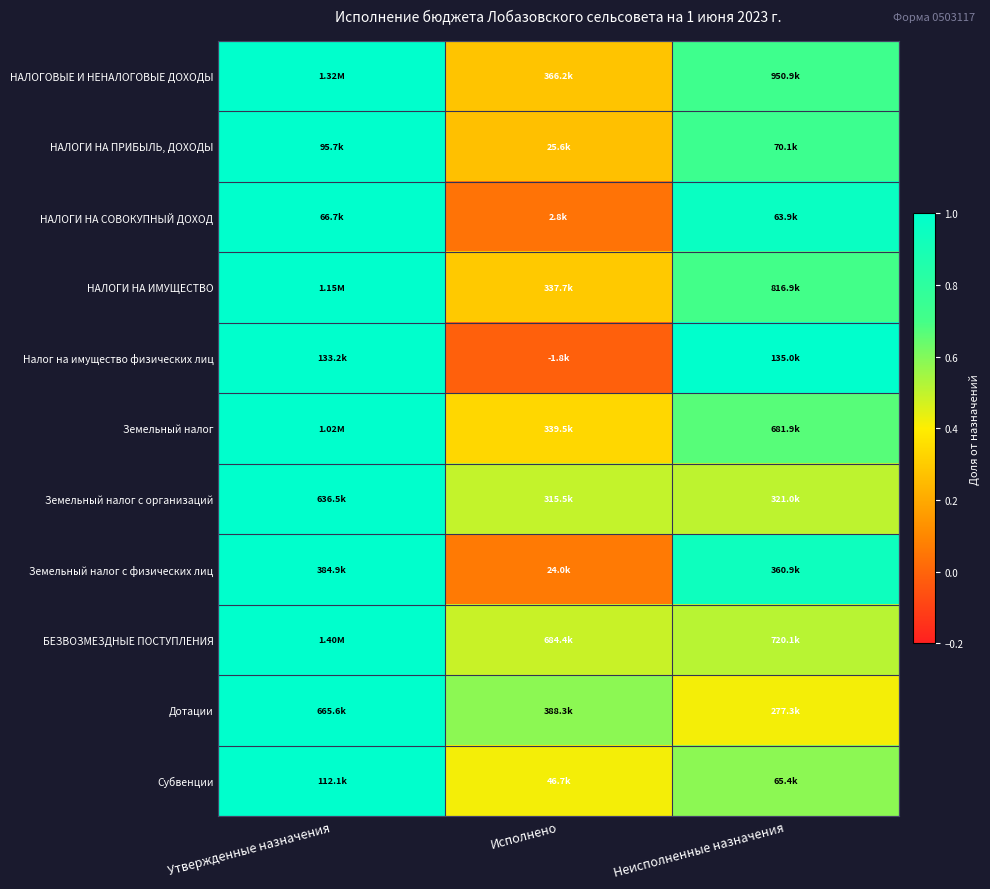

Reading left to right, list all the values displayed in this chart.

НАЛОГОВЫЕ И НЕНАЛОГОВЫЕ ДОХОДЫ: Утвержденные назначения=1.0	Исполнено=0.3	Неисполненные назначения=0.7
НАЛОГИ НА ПРИБЫЛЬ, ДОХОДЫ: Утвержденные назначения=1.0	Исполнено=0.3	Неисполненные назначения=0.7
НАЛОГИ НА СОВОКУПНЫЙ ДОХОД: Утвержденные назначения=1.0	Исполнено=0.0	Неисполненные назначения=1.0
НАЛОГИ НА ИМУЩЕСТВО: Утвержденные назначения=1.0	Исполнено=0.3	Неисполненные назначения=0.7
Налог на имущество физических лиц: Утвержденные назначения=1.0	Исполнено=-0.0	Неисполненные назначения=1.0
Земельный налог: Утвержденные назначения=1.0	Исполнено=0.3	Неисполненные назначения=0.7
Земельный налог с организаций: Утвержденные назначения=1.0	Исполнено=0.5	Неисполненные назначения=0.5
Земельный налог с физических лиц: Утвержденные назначения=1.0	Исполнено=0.1	Неисполненные назначения=0.9
БЕЗВОЗМЕЗДНЫЕ ПОСТУПЛЕНИЯ: Утвержденные назначения=1.0	Исполнено=0.5	Неисполненные назначения=0.5
Дотации: Утвержденные назначения=1.0	Исполнено=0.6	Неисполненные назначения=0.4
Субвенции: Утвержденные назначения=1.0	Исполнено=0.4	Неисполненные назначения=0.6